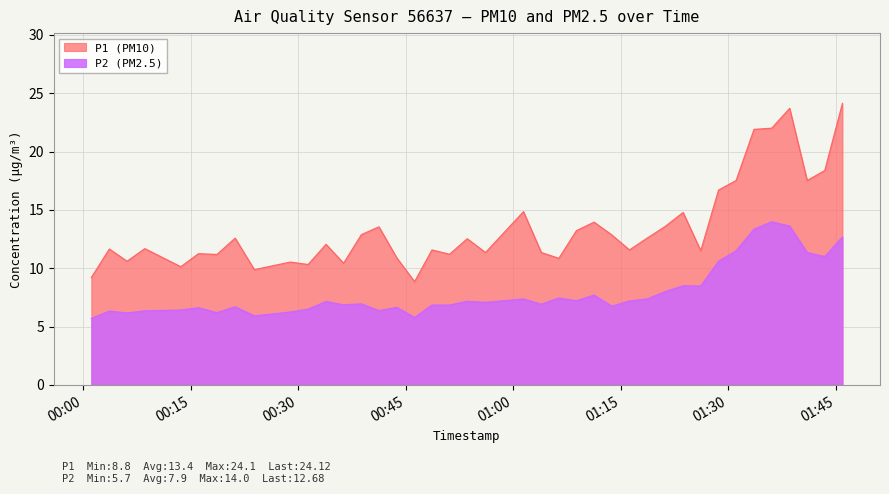

True or false: P1 (PM10) has more than 2 points higher than both neighbors.

True